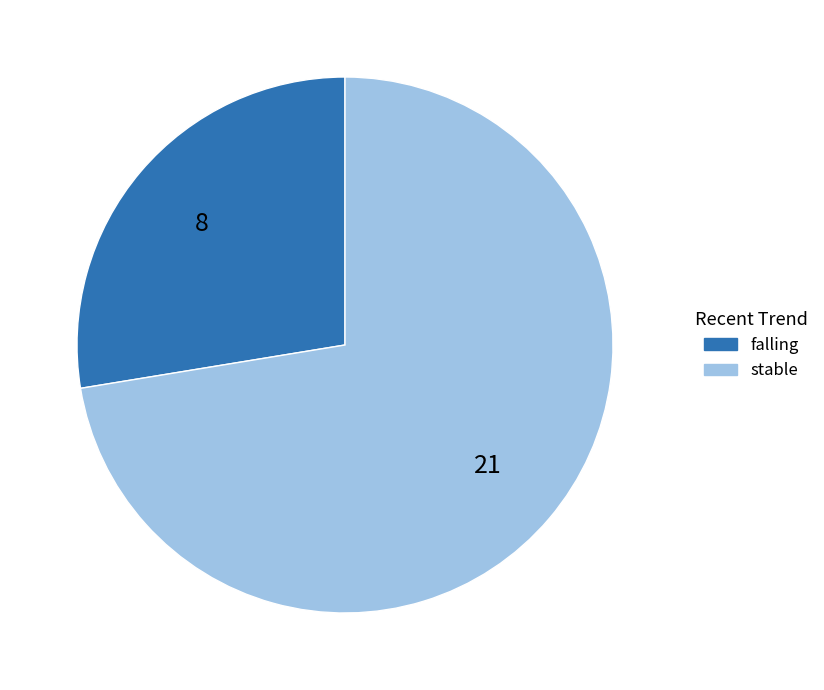

Does any single category account for the majority?

Yes